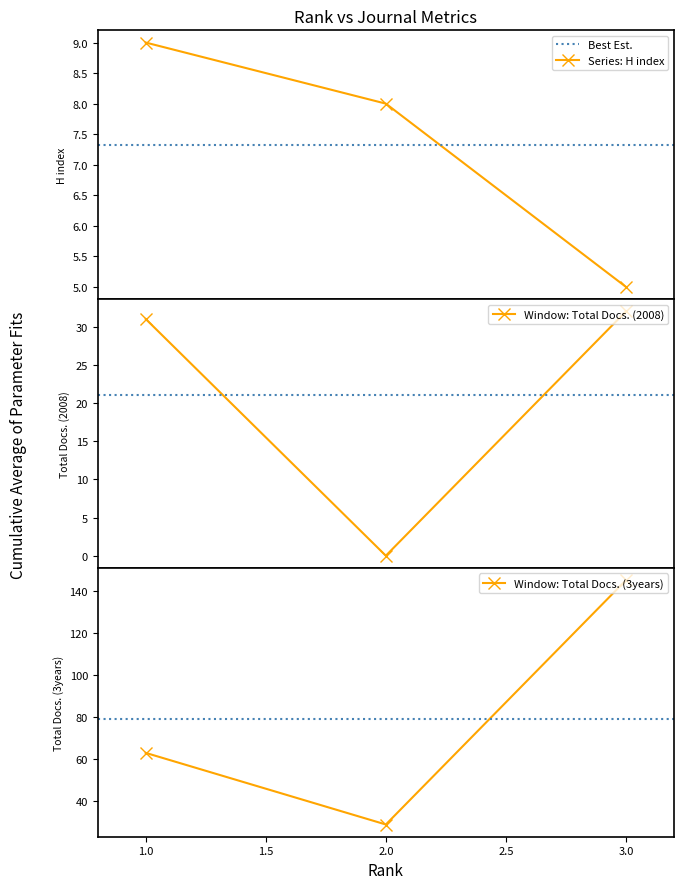

Rank the series by their maximum value, from highest to lowest.

Total Docs. (3years), Total Docs. (2008), H index